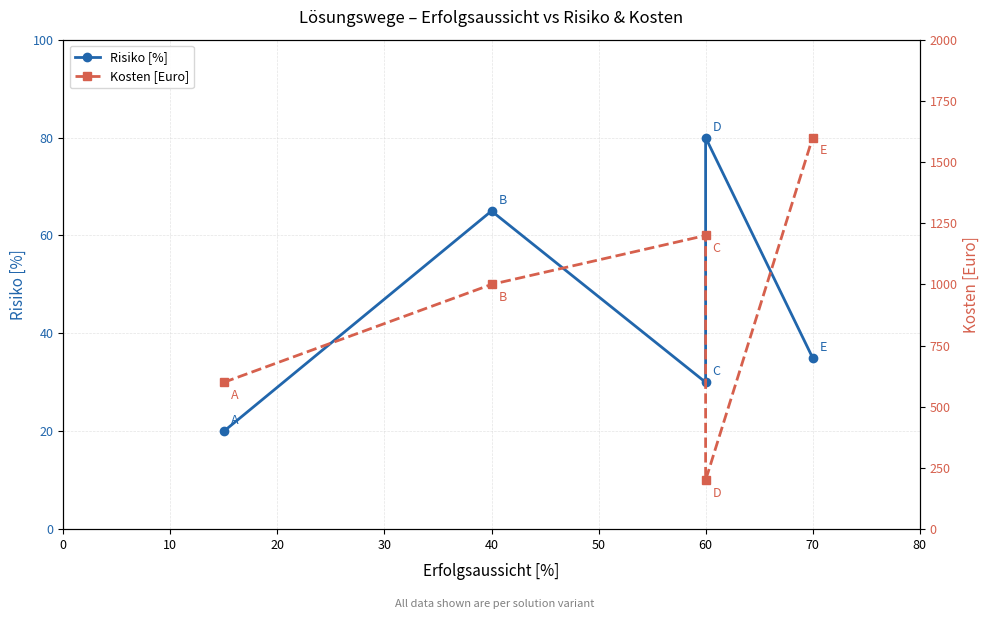

Which series has the largest total across all categories?

Kosten [Euro]